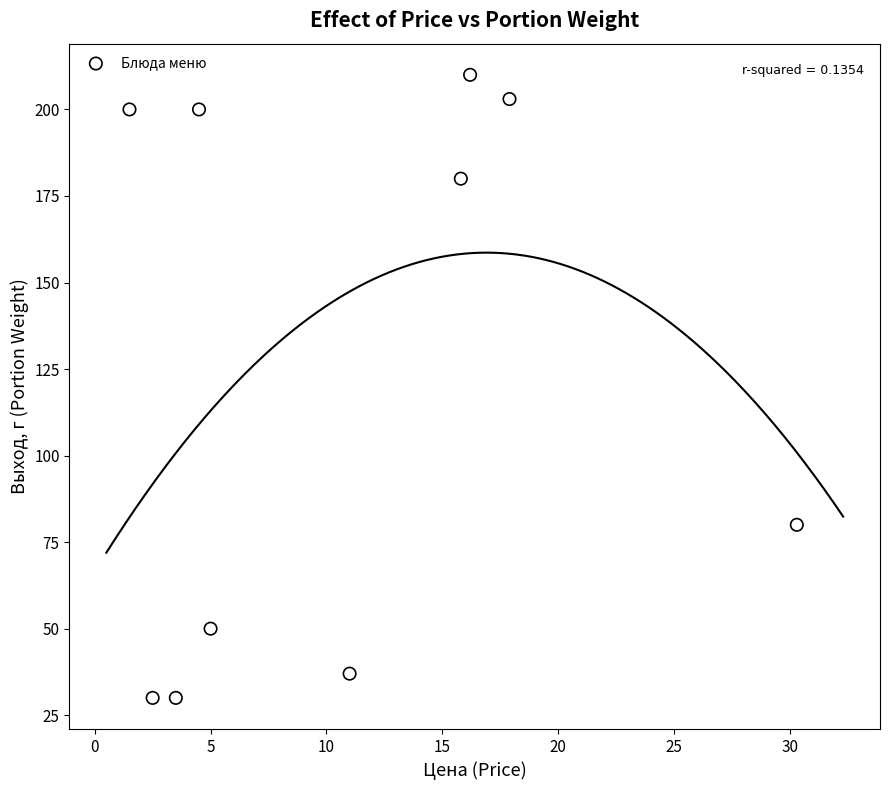

What Y value in the scatter plot is closest to 120?

80